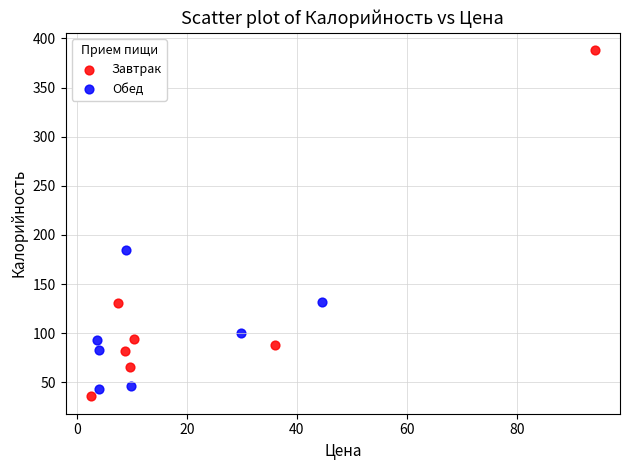

Which series has the largest Y range (max minus min)?

Завтрак